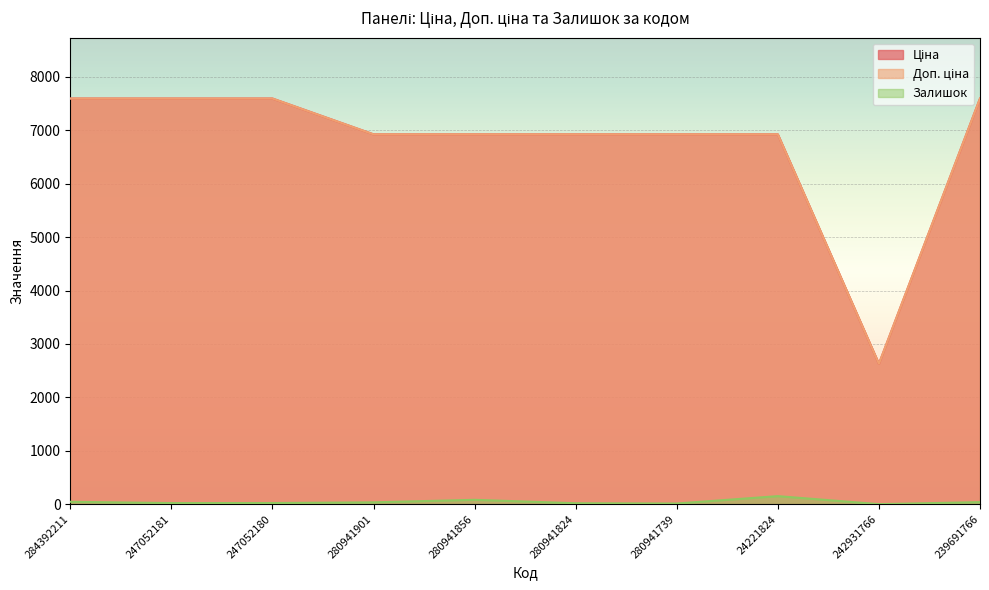

What is the difference between the second highest and second lowest values in the Доп. ціна series?

670.9